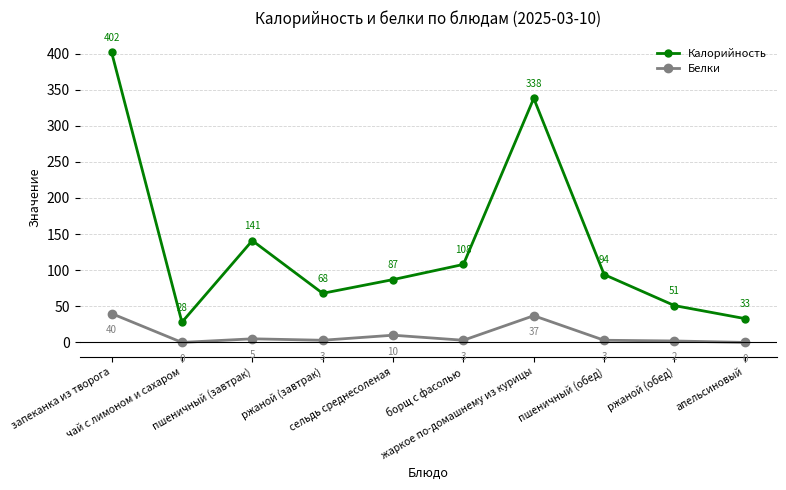

Rank the series at пшеничный (обед) from lowest to highest value.

Белки, Калорийность